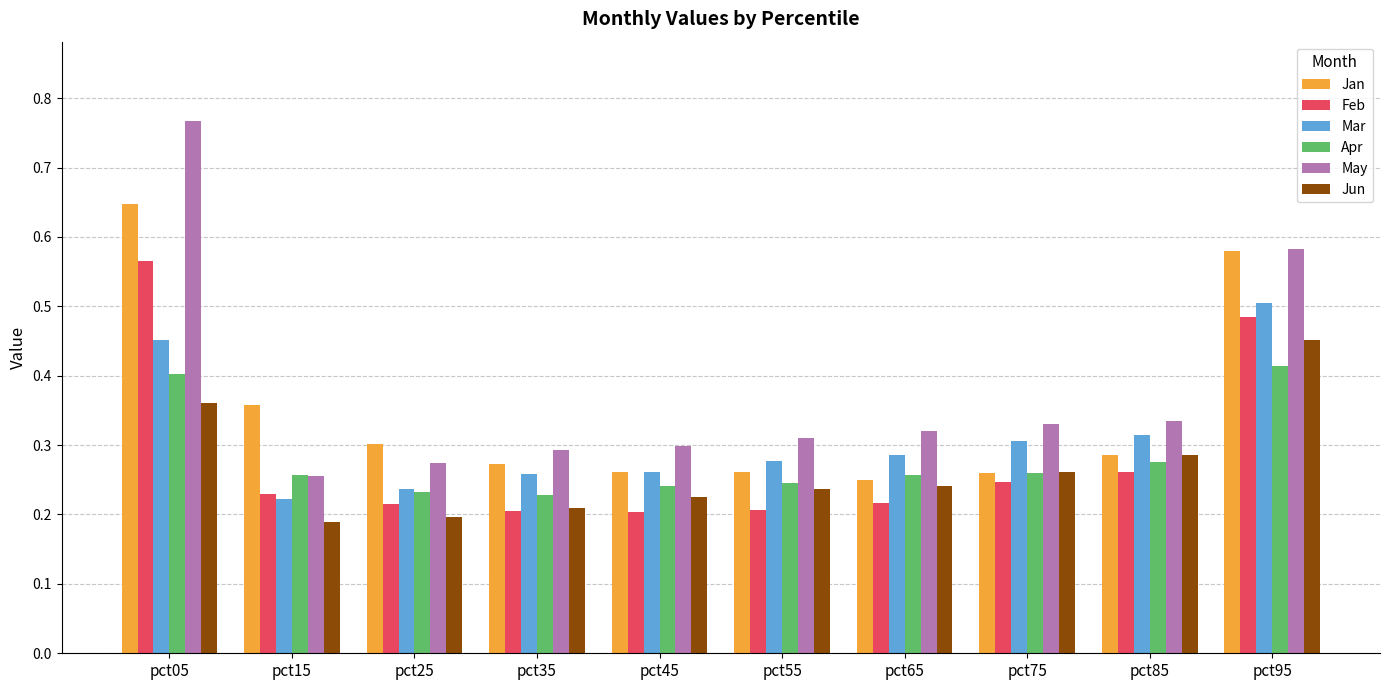

At which label is May closest to 0?

pct15